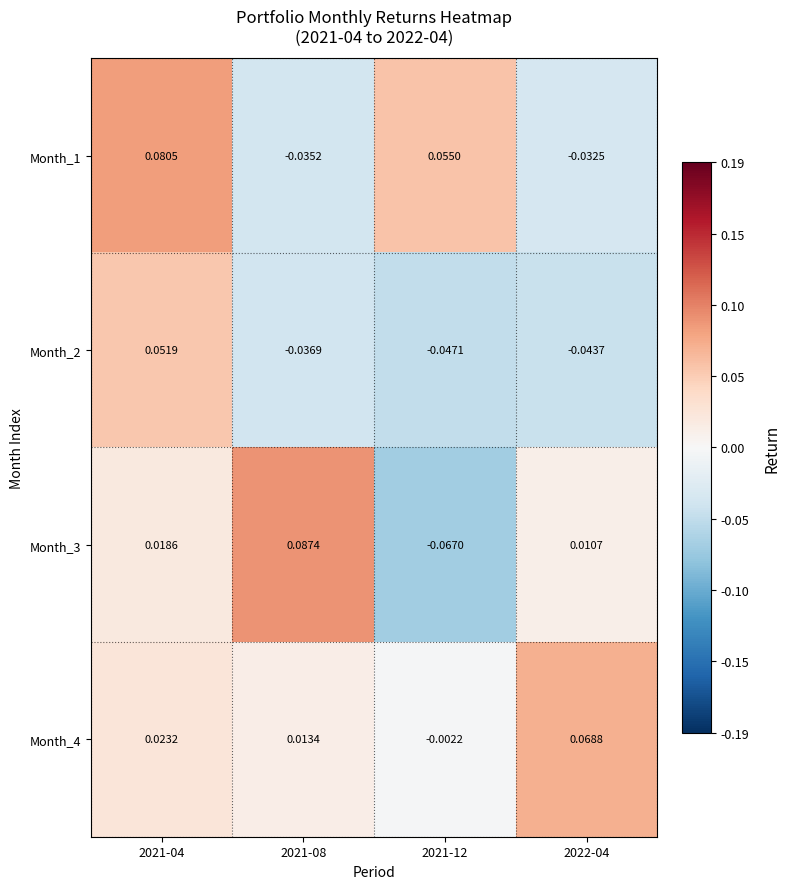

Is the value of Month_3 at 2021-04 greater than the value of Month_4 at 2022-04?

No